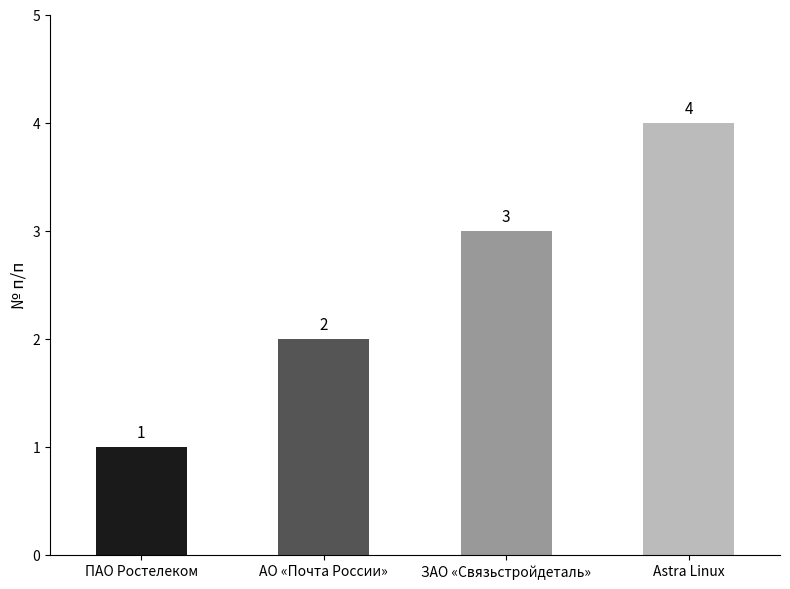

Are the bars horizontal?

No